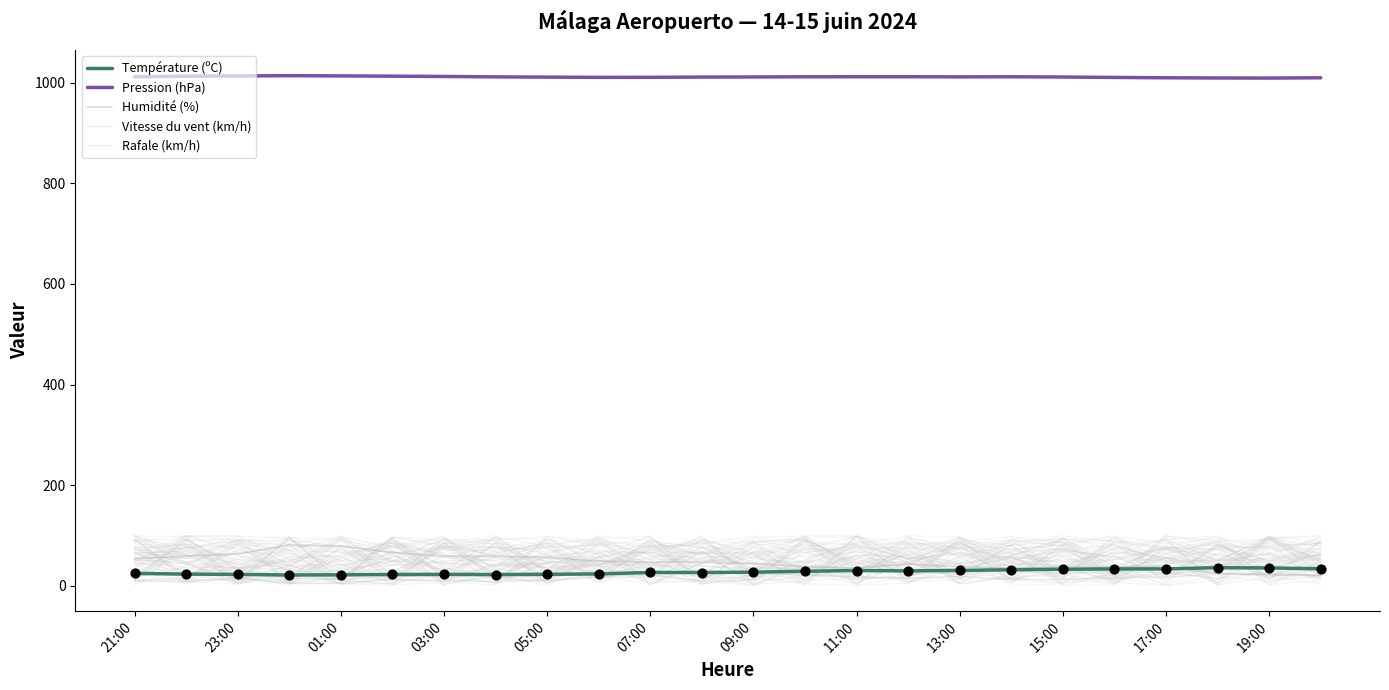

Which series contains the highest Y value?

Pression (hPa)